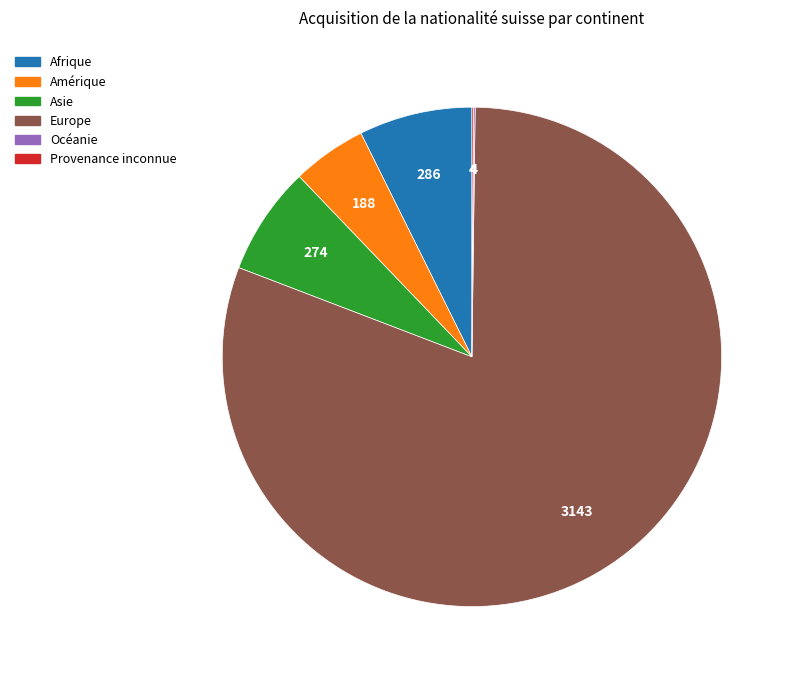

Is it true that Amérique is 5% of the pie?

True